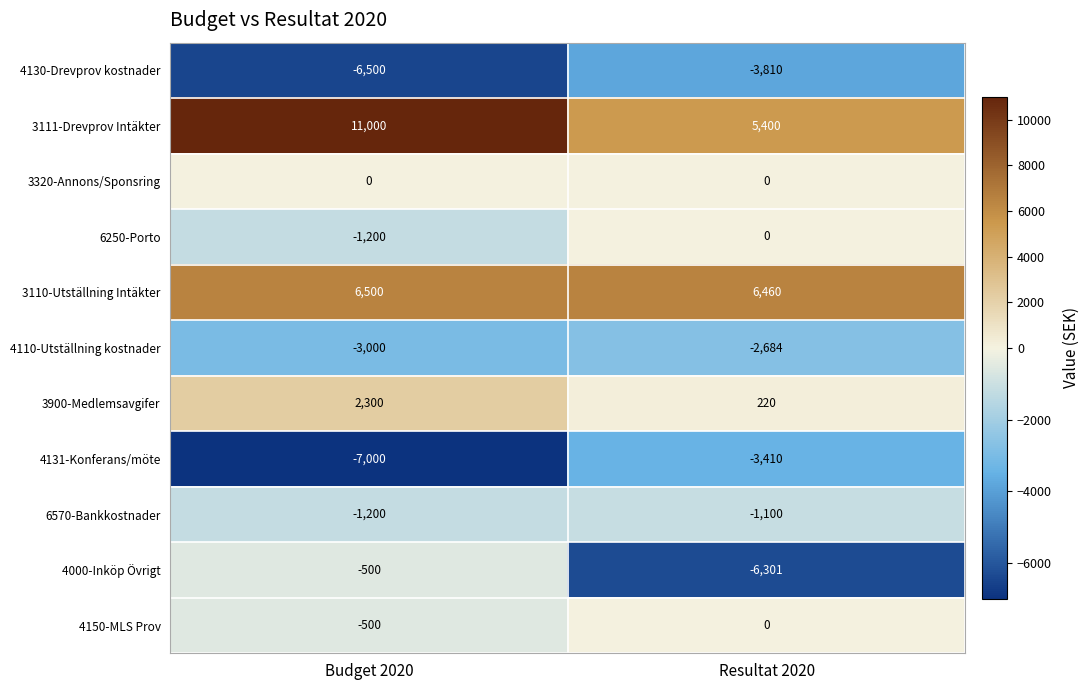

What is the minimum value shown in the chart?

-7000